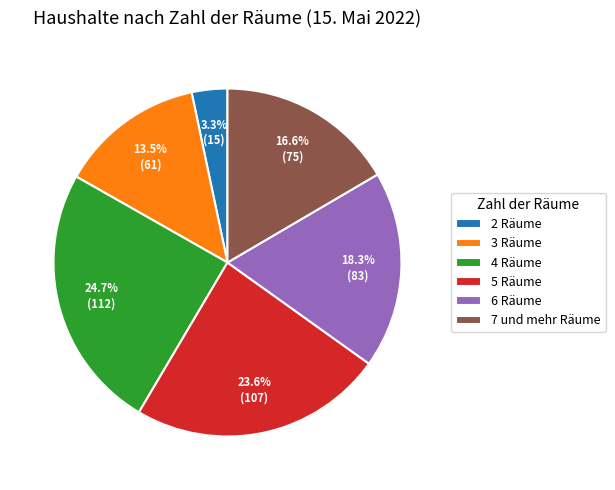

Does 3 Räume account for over 50% of the chart?

No